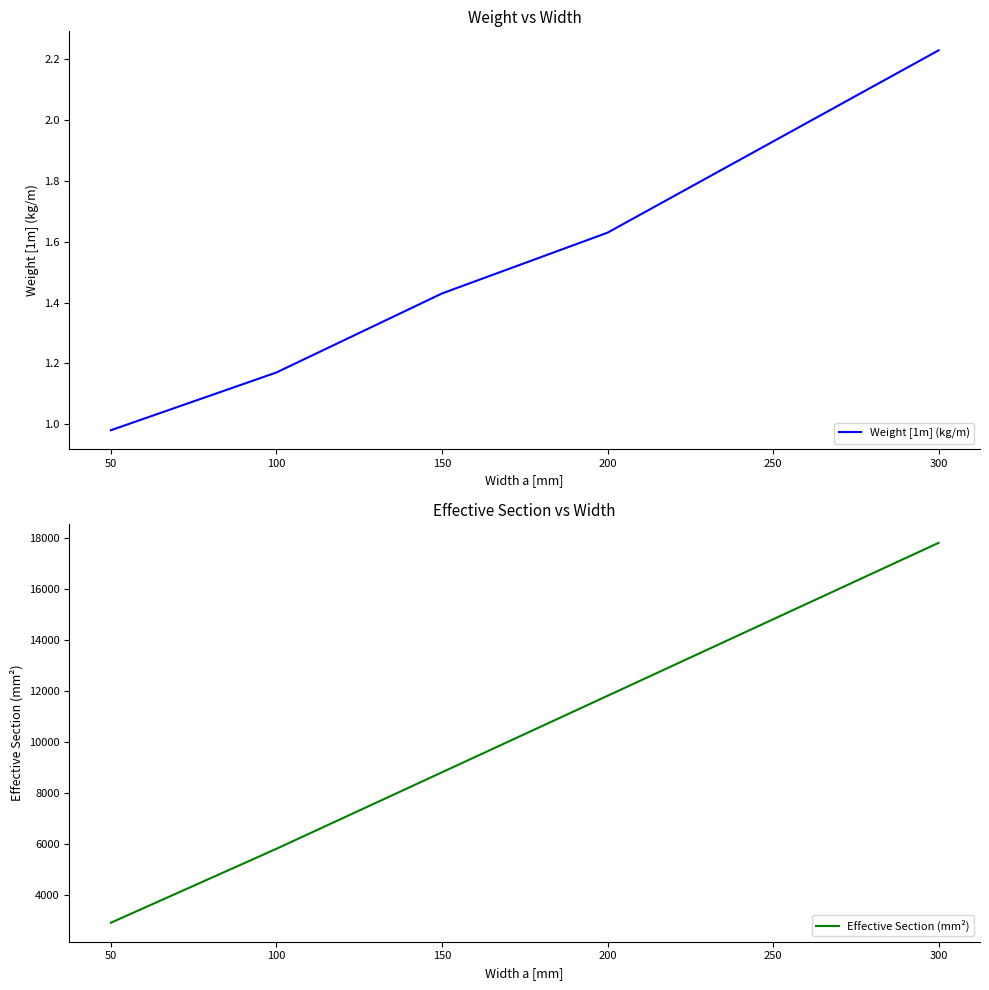

Is it true that Effective Section (mm²) equals 2855.6 at 100?

False